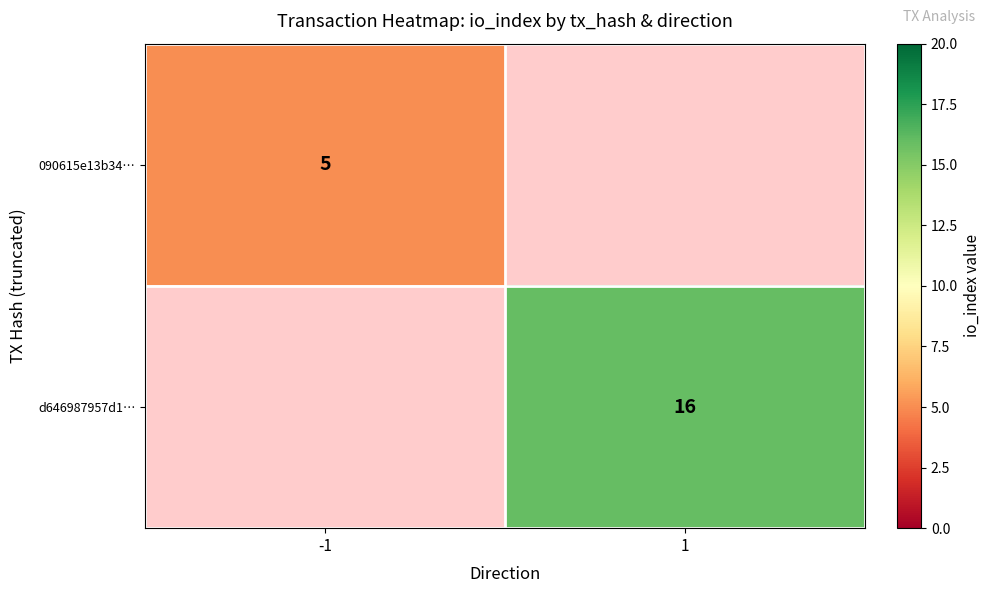

The value of 090615e13b34… at -1 is 5. True or false?

True